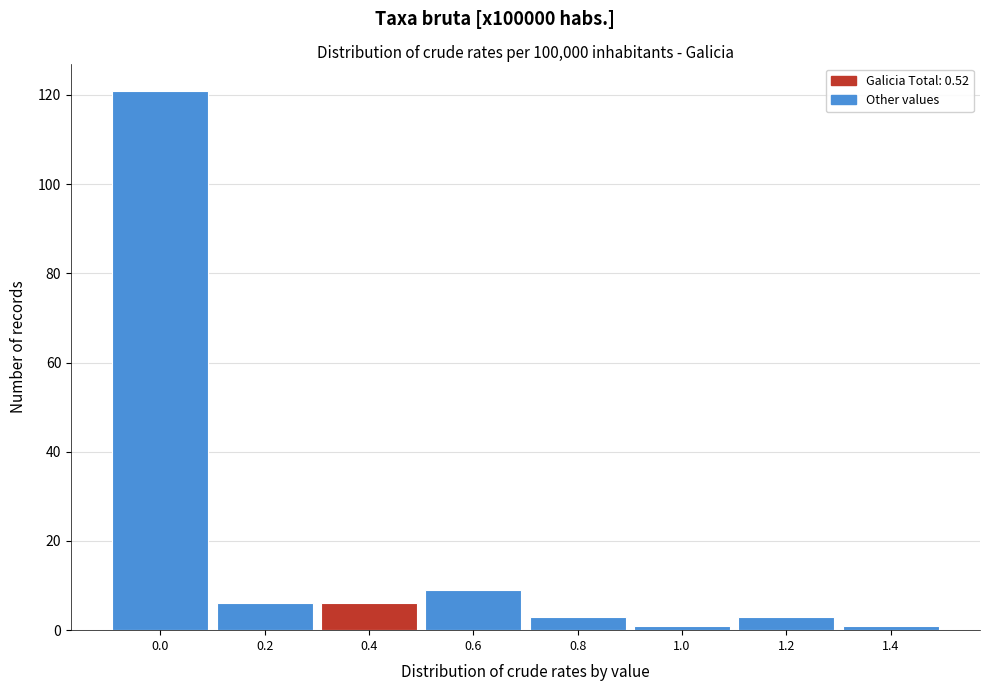

Reading left to right, list all the values displayed in this chart.

0.0=121	0.2=6	0.4=6	0.6=9	0.8=3	1.0=1	1.2=3	1.4=1